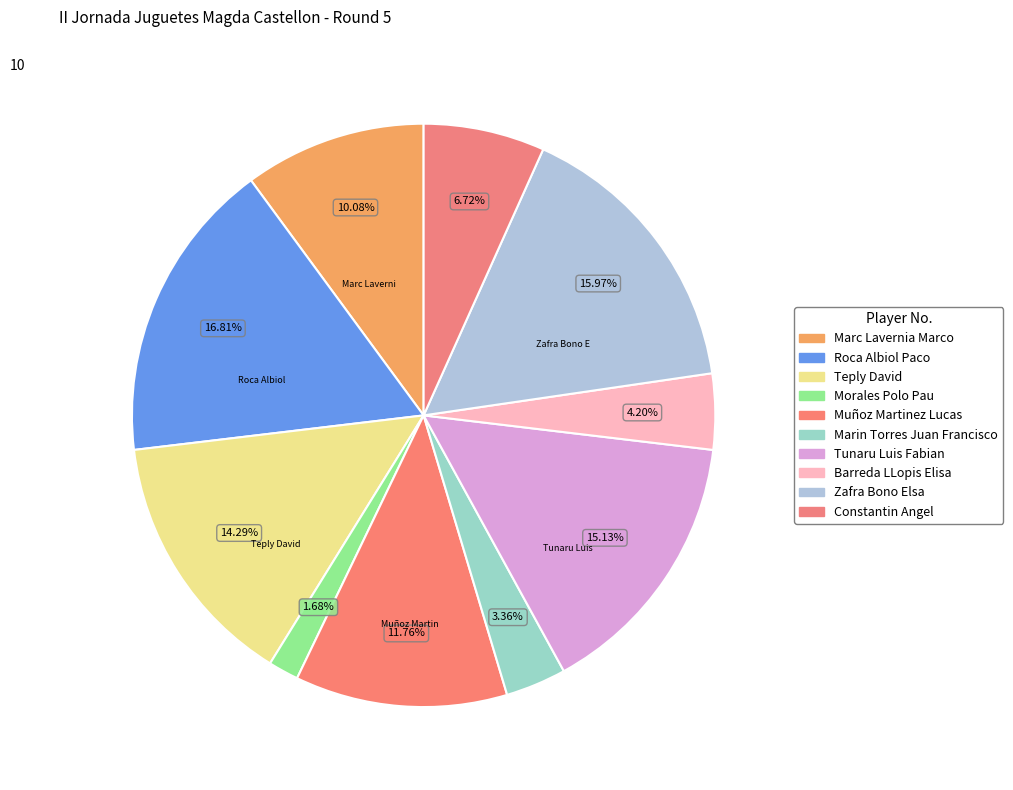

Count the number of slices in the pie.

10